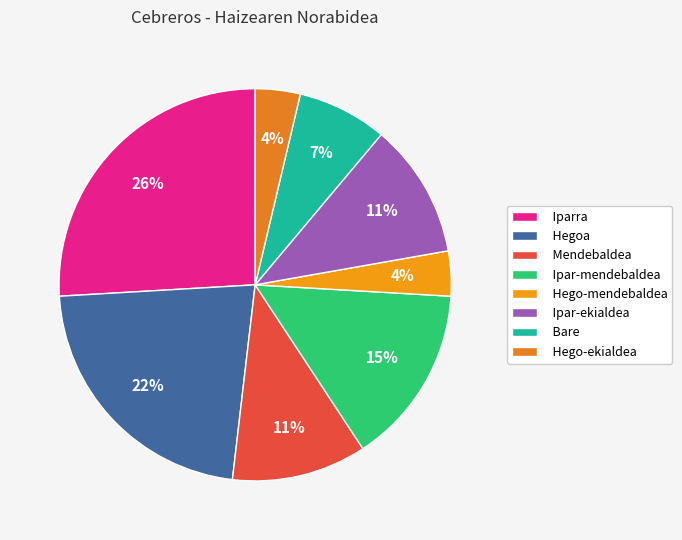

Is the sum of Mendebaldea and Hegoa greater than half?

No